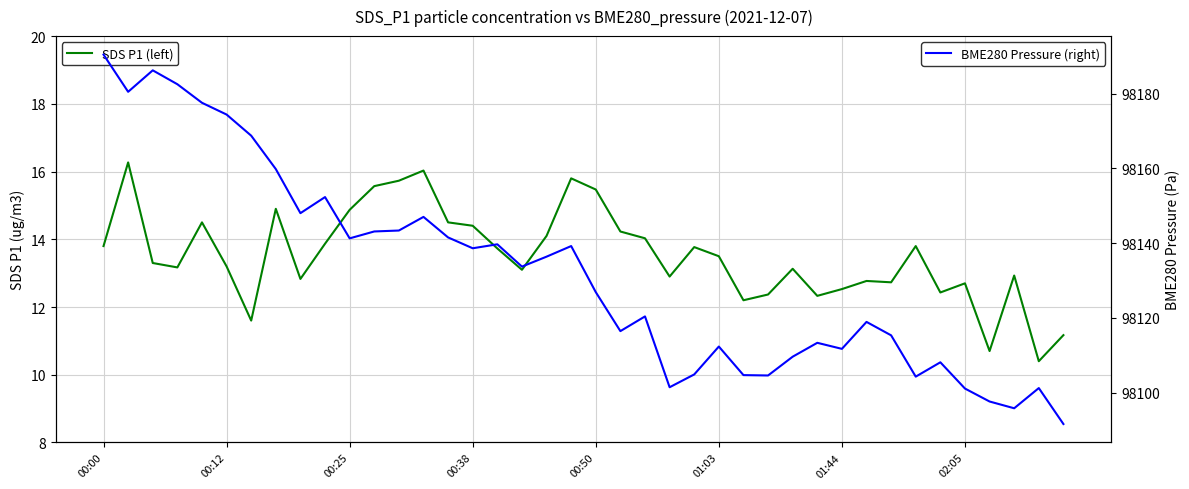

In SDS P1 (left), how many points are lower than both neighbors (excluding endpoints)?

11